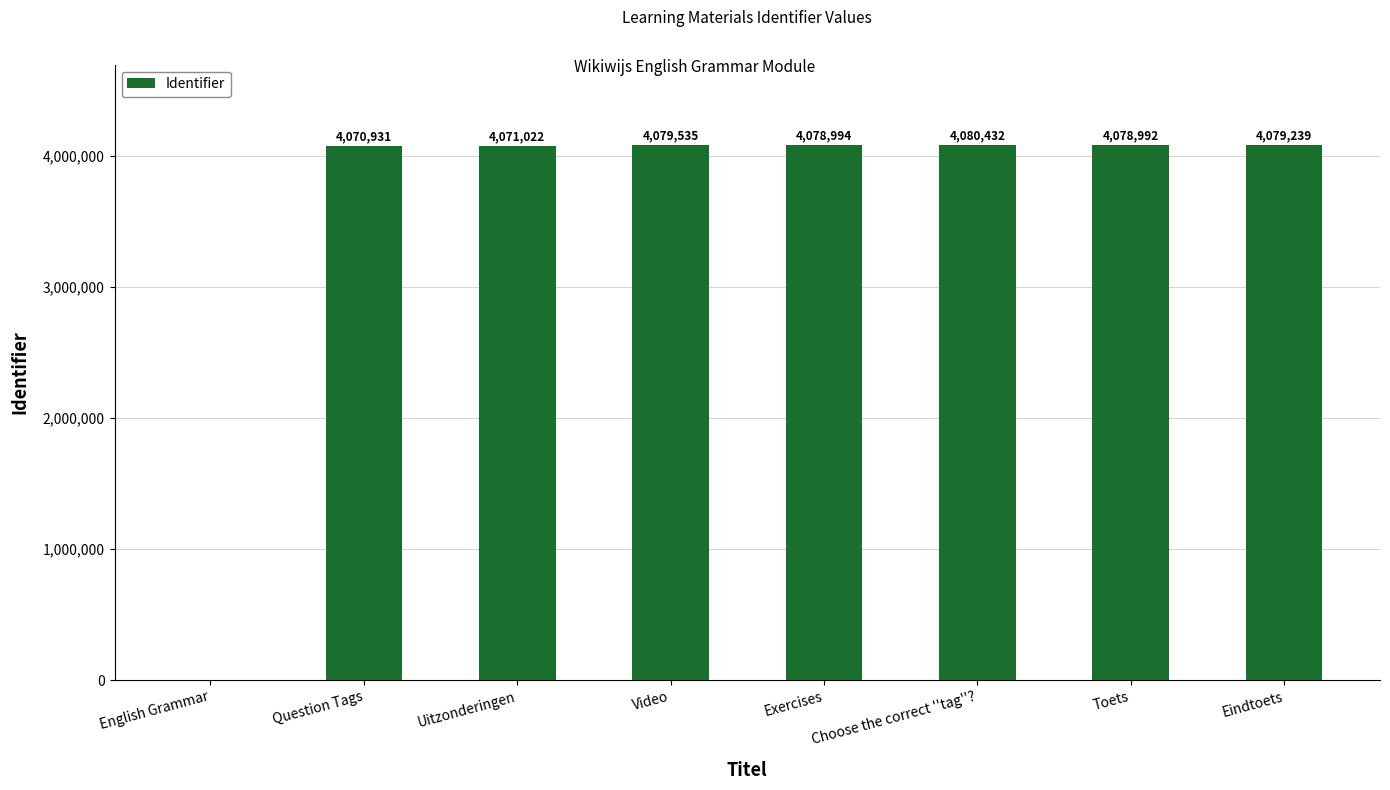

At which label does the data first exceed 4078994?

Video